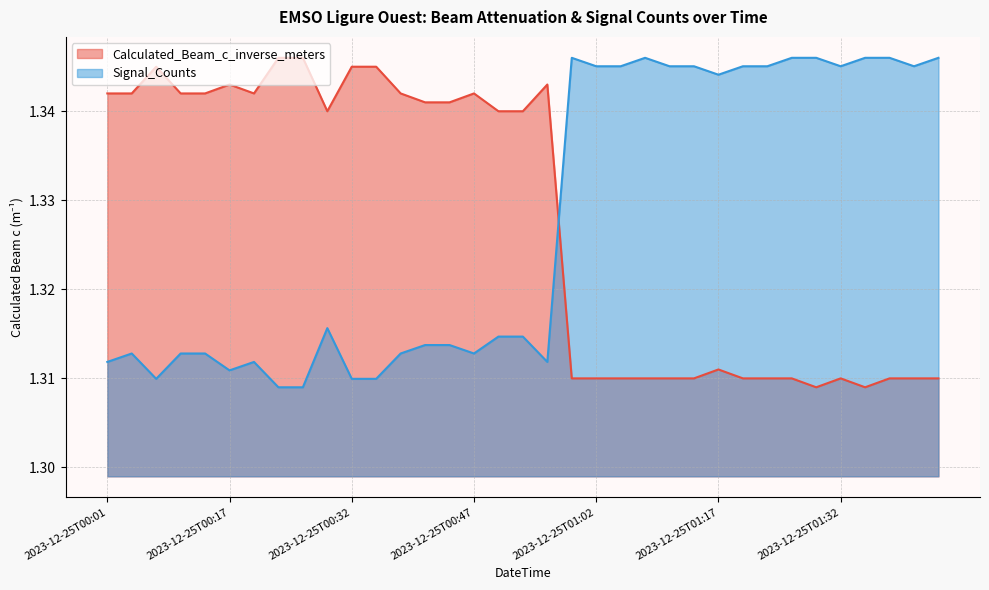

Which category has the lowest value across all series?

2023-12-25T01:29